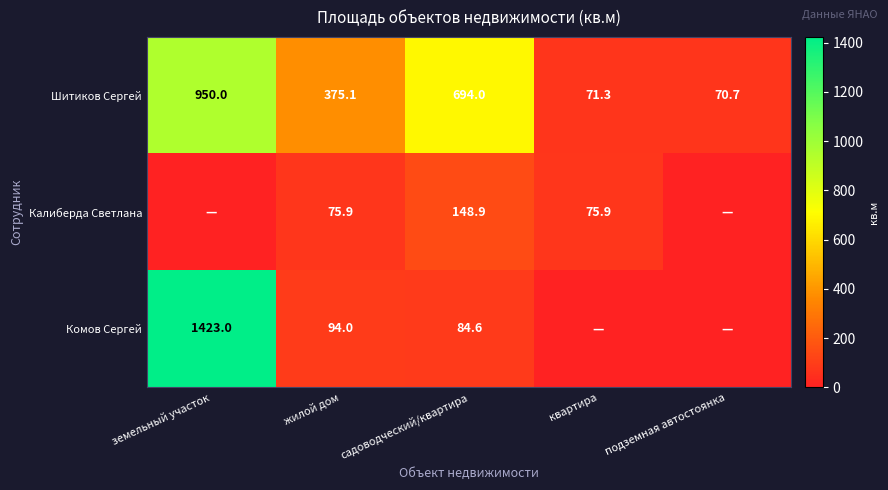

What is the difference between the highest and lowest values at земельный участок?

1423.0